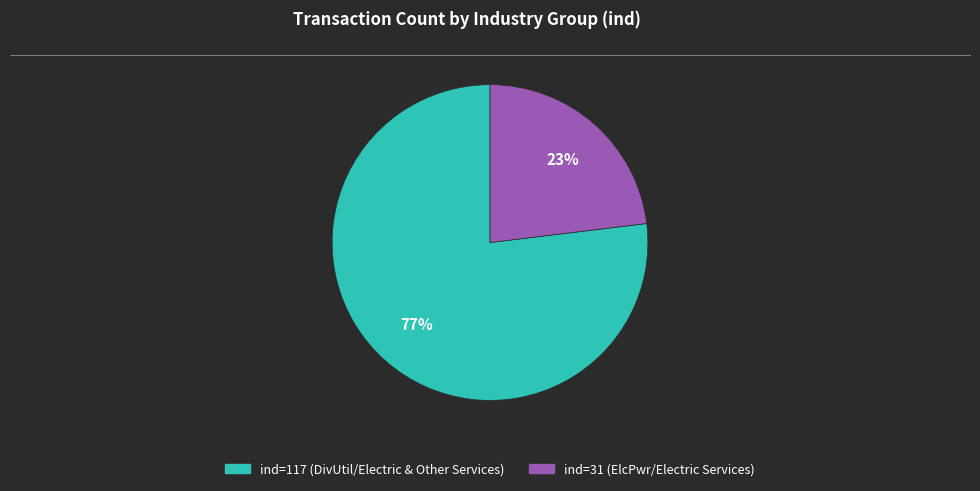

Is there any slice that represents more than half of the pie?

Yes